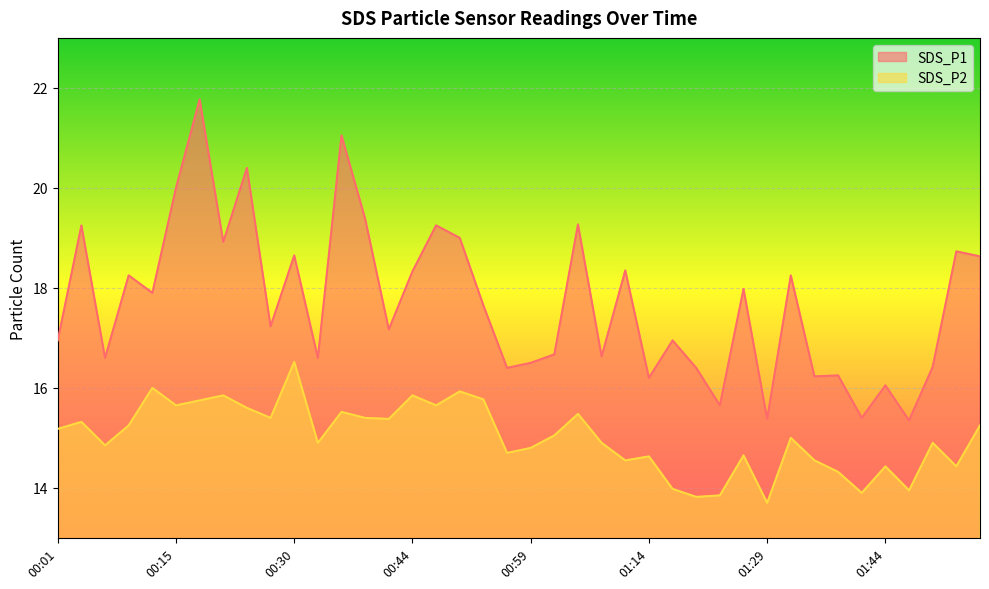

What is the label of the 28th point from the left?

01:20